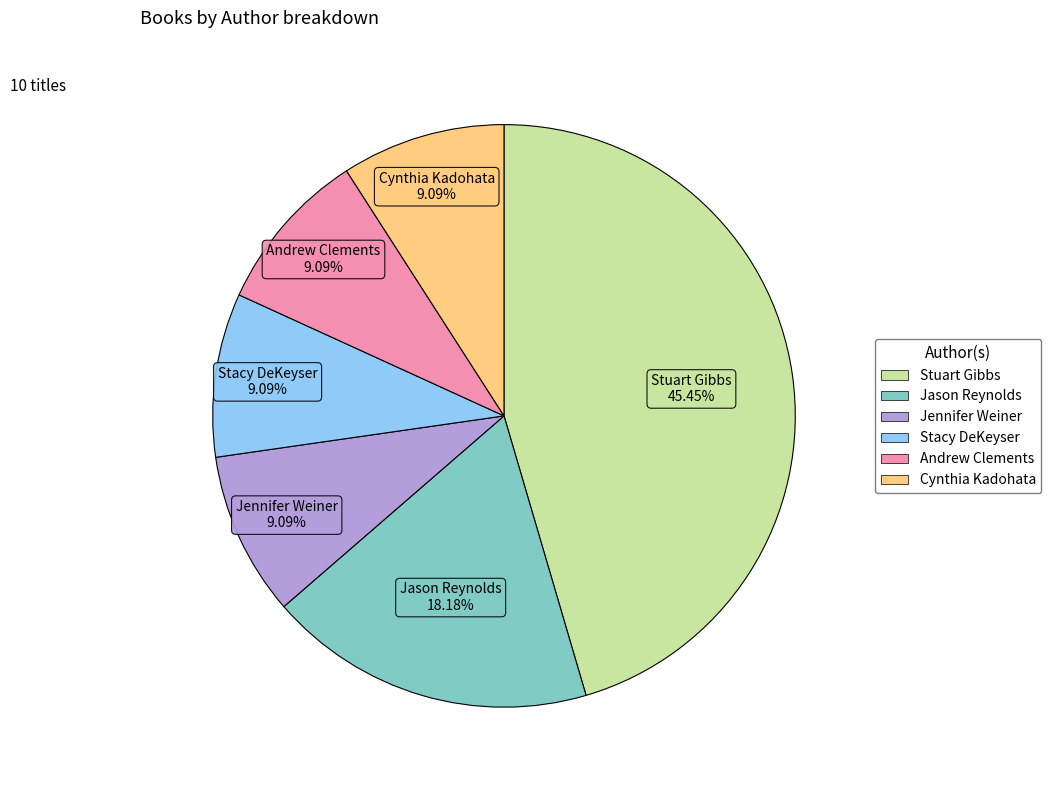

Approximately how many times larger is the value at Jason Reynolds compared to Stacy DeKeyser?

2.0